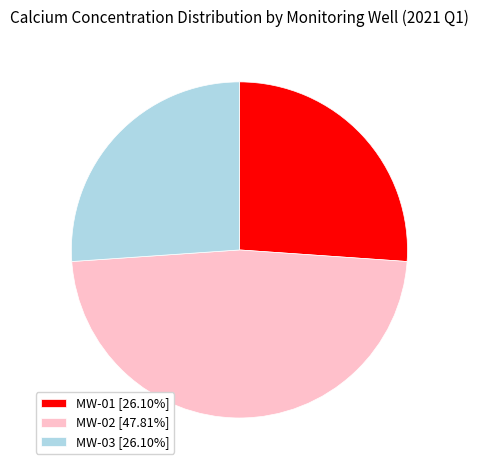

How many segments does this pie chart have?

3